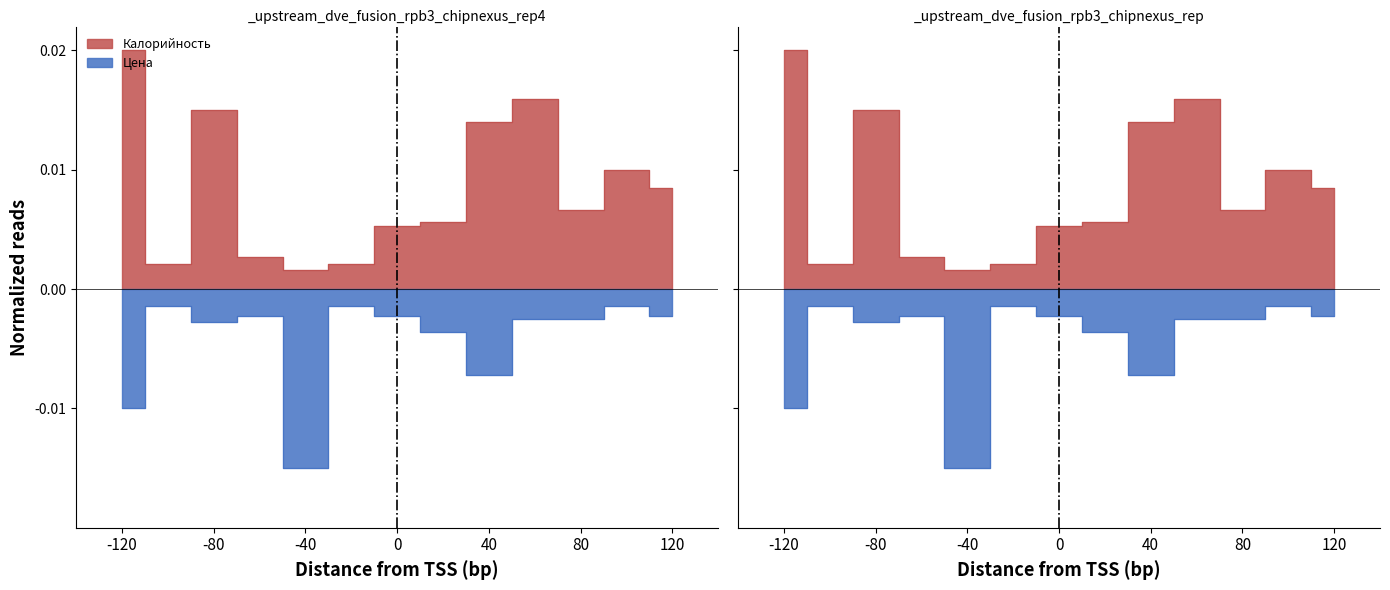

True or false: Калорийность and Цена intersect in this chart.

False